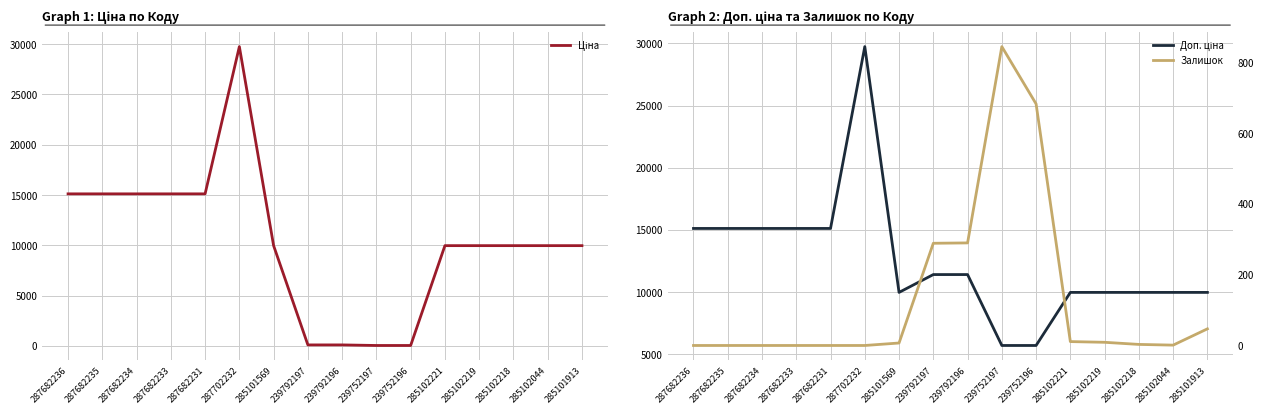

Rank the series by their average value, from highest to lowest.

Доп. ціна, Ціна, Залишок